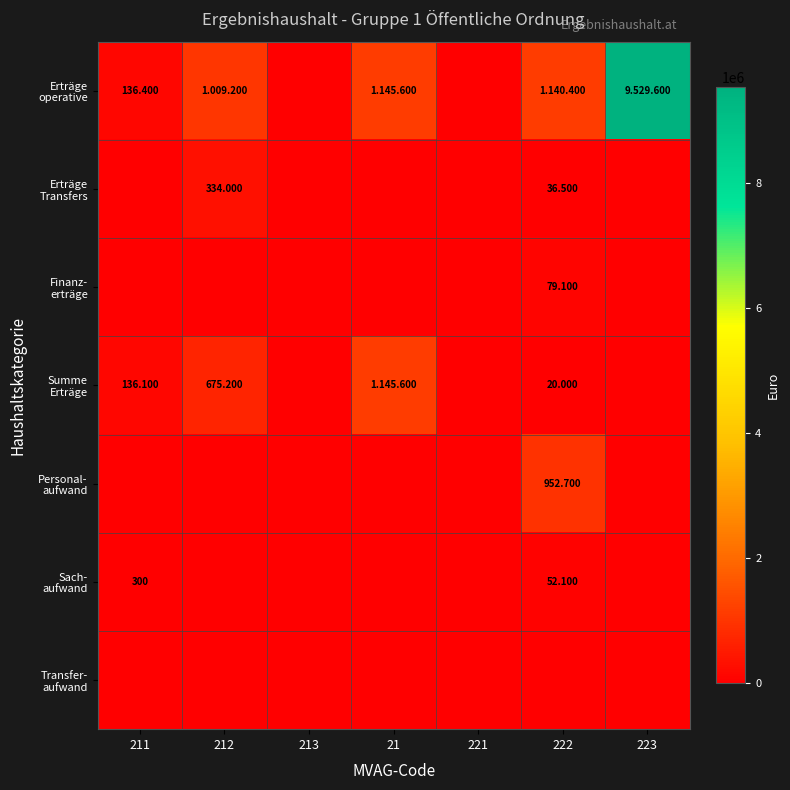

What is the spread (max minus min) of values at 223?

9529600